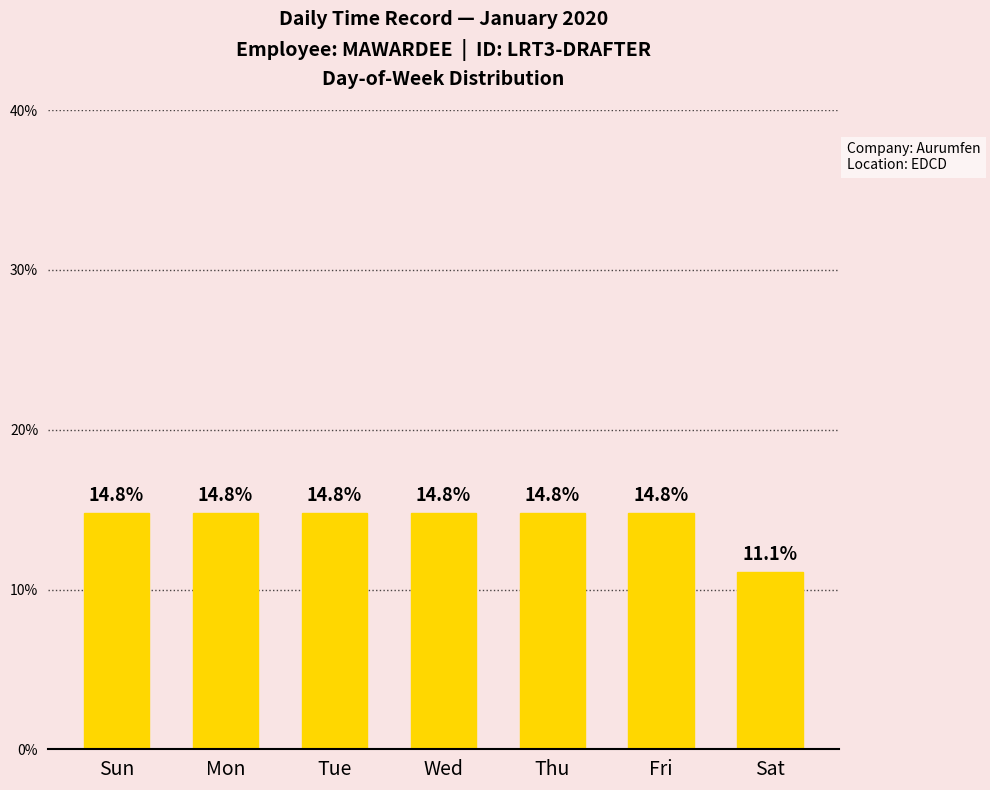

What is the label of the 1st bar from the left?

Sun